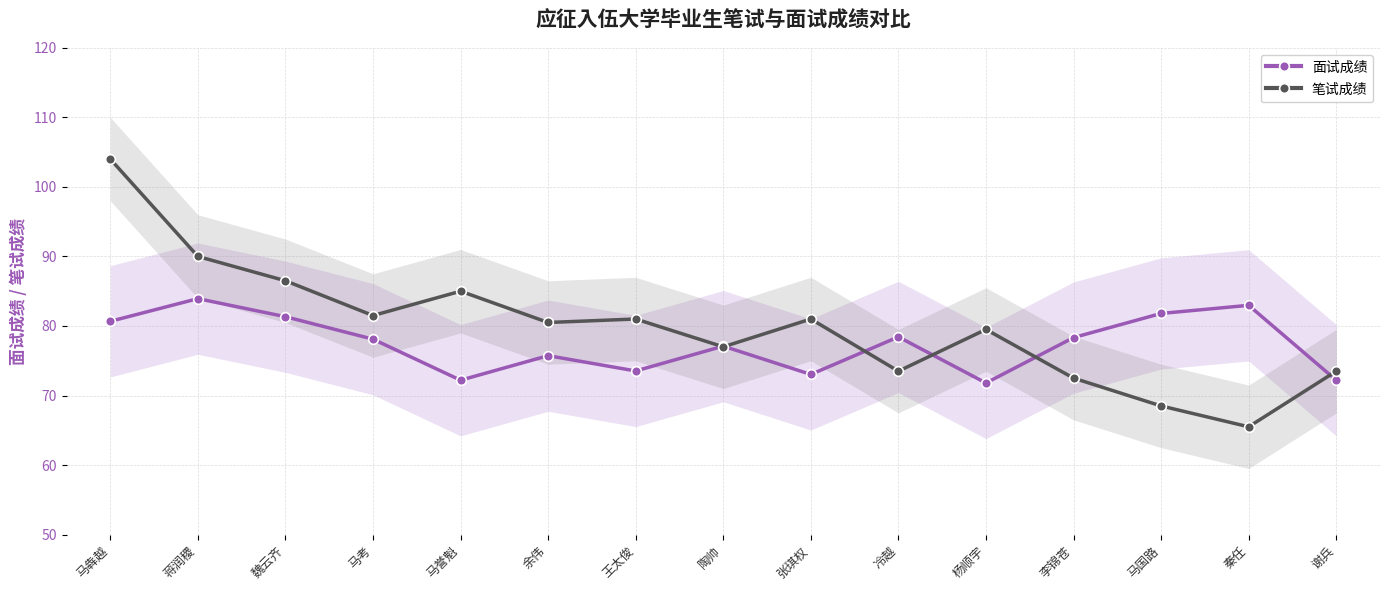

What are all the series names shown in the legend?

面试成绩, 笔试成绩